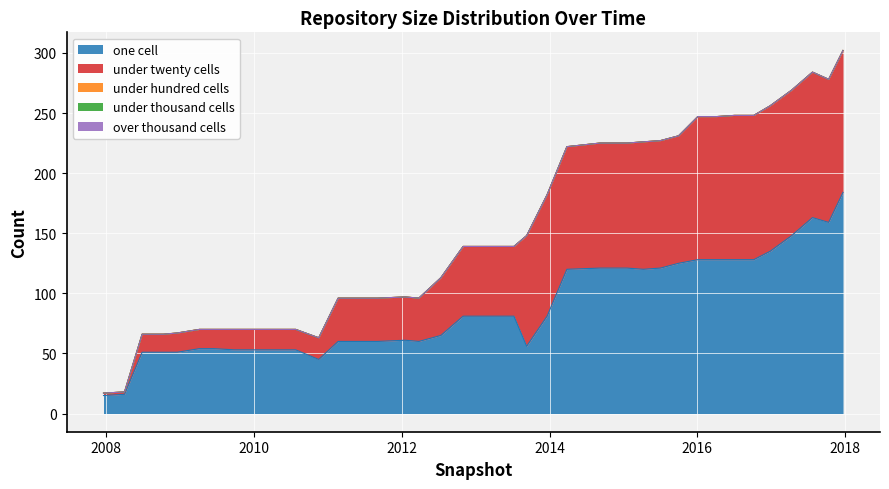

True or false: under_twenty_cells has more than 1 interior local peaks.

False